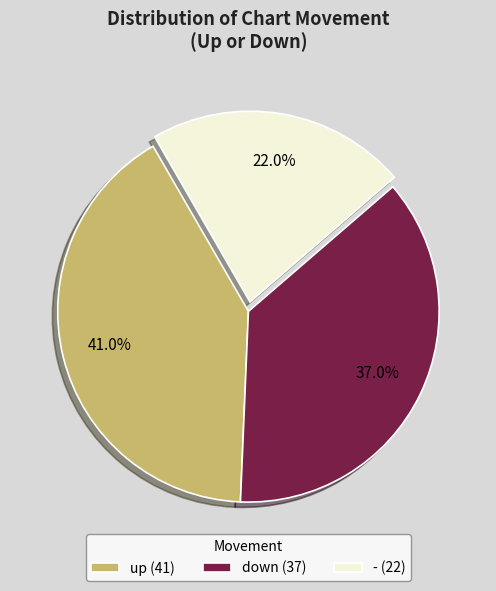

To the nearest percent, what percentage of the pie is down?

37%